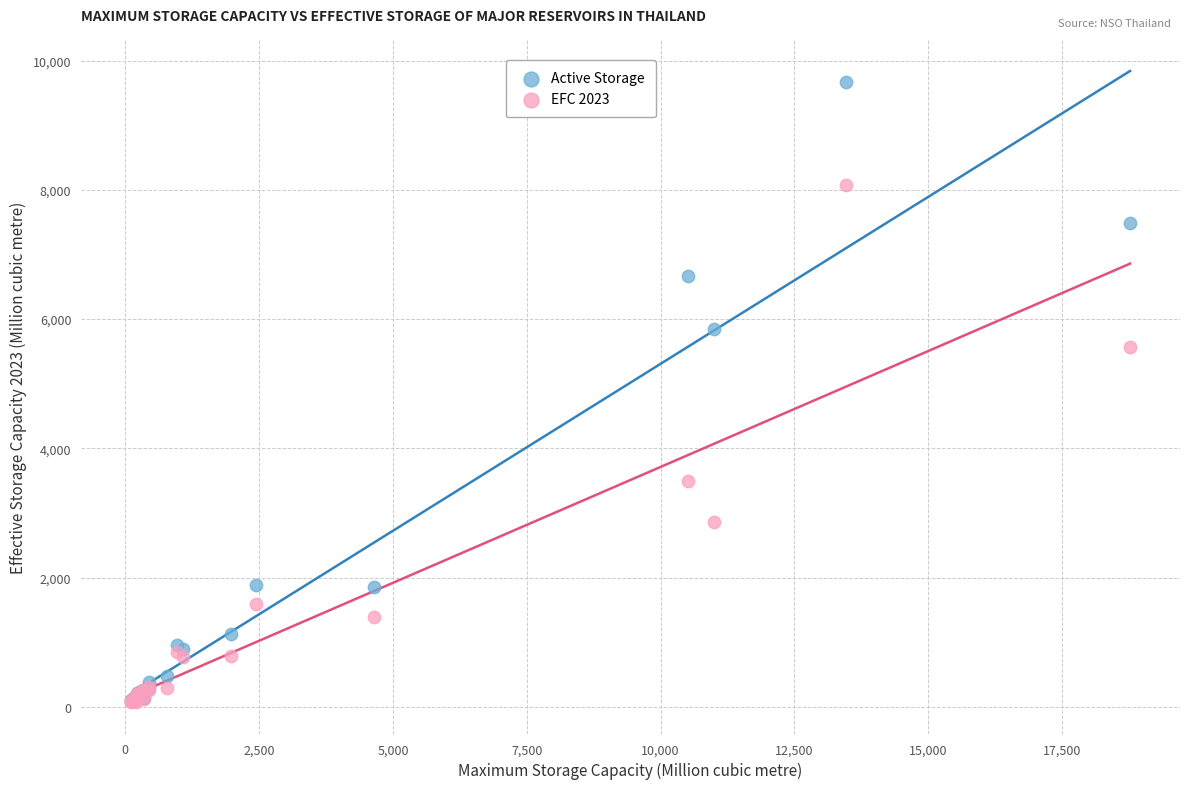

Across all series, what Y value is closest to 4869?

5561